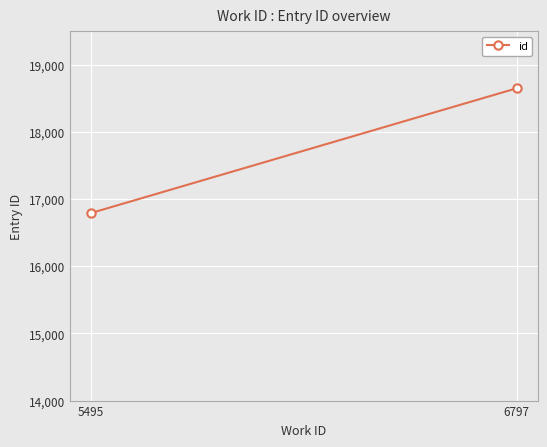

Rank the categories by value from lowest to highest.

5495, 6797